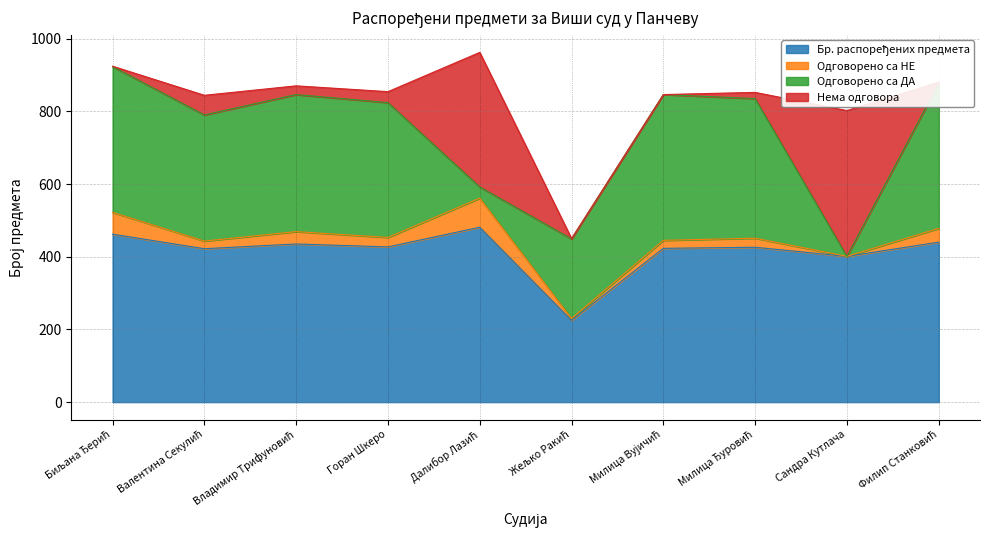

The value of Нема одговора at Милица Вујичић is -272. True or false?

False